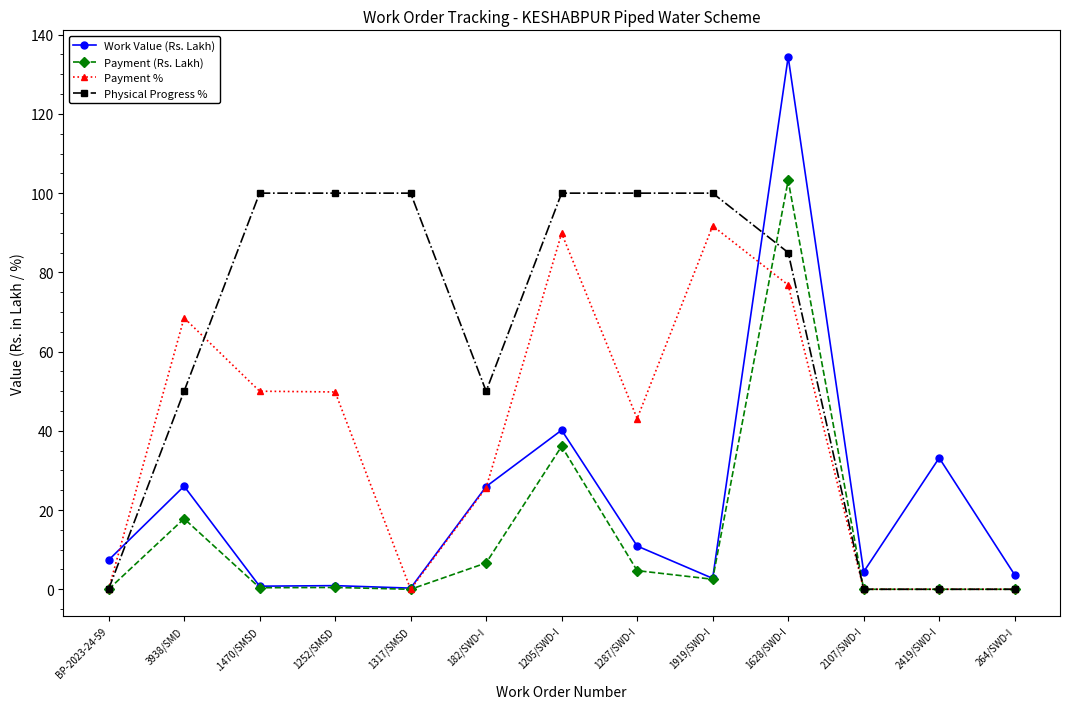

Where is Work Value (Rs. Lakh) nearest to the value 67?

1205/SWD-I